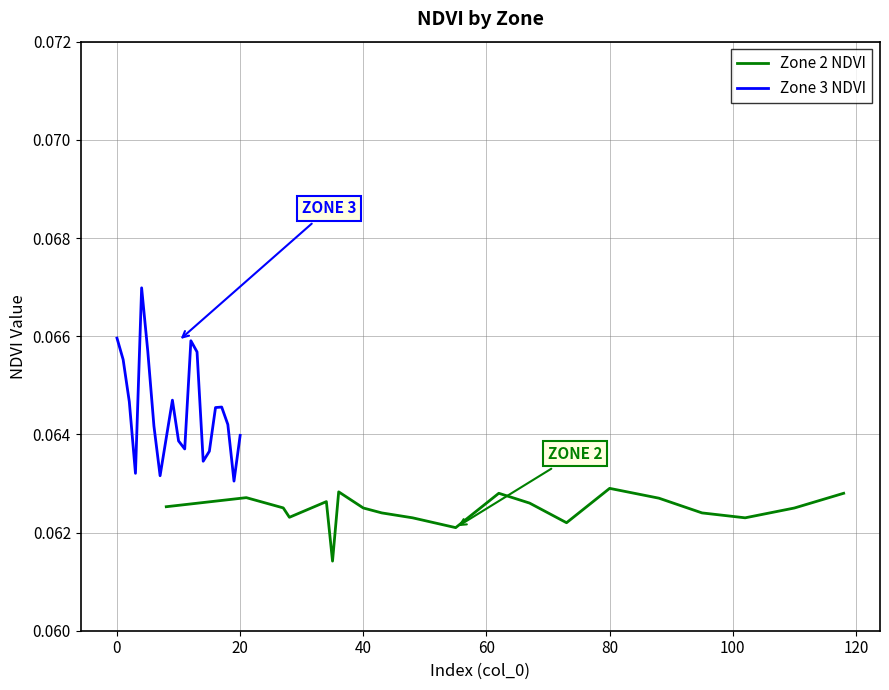

What is the value of the Zone 3 NDVI point at the 8th from the left?

0.1